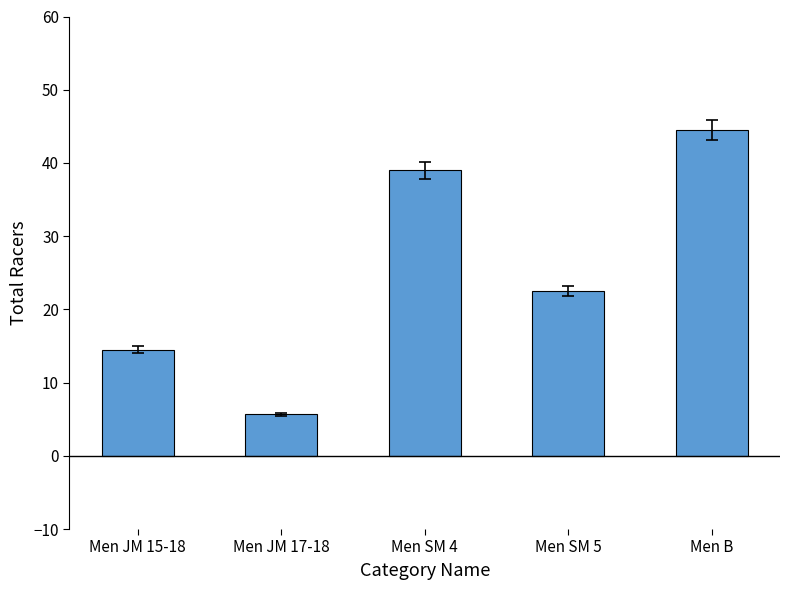

At which category does the chart reach its peak across all series?

Men B